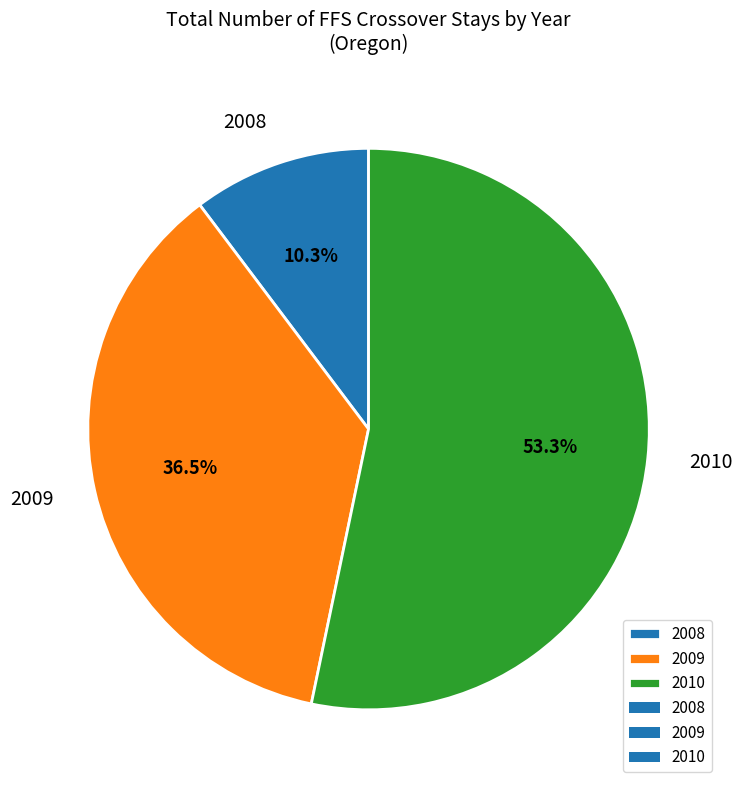

True or false: 2010 accounts for 53% of the total.

True